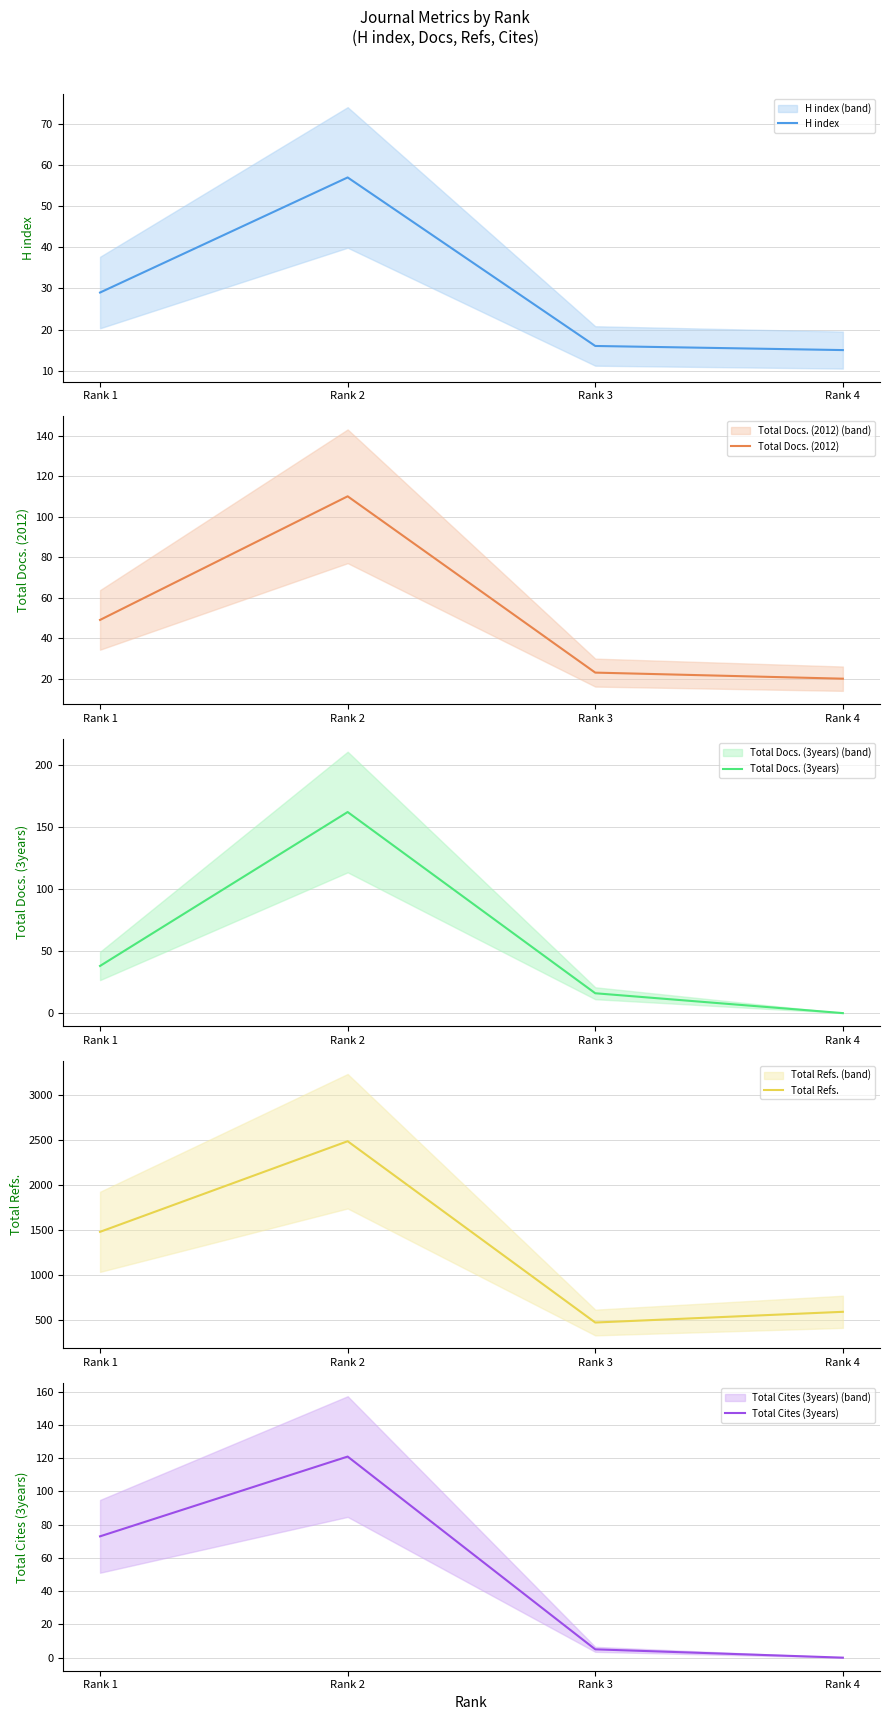

How many interior local peaks does the Total Refs. series have?

1